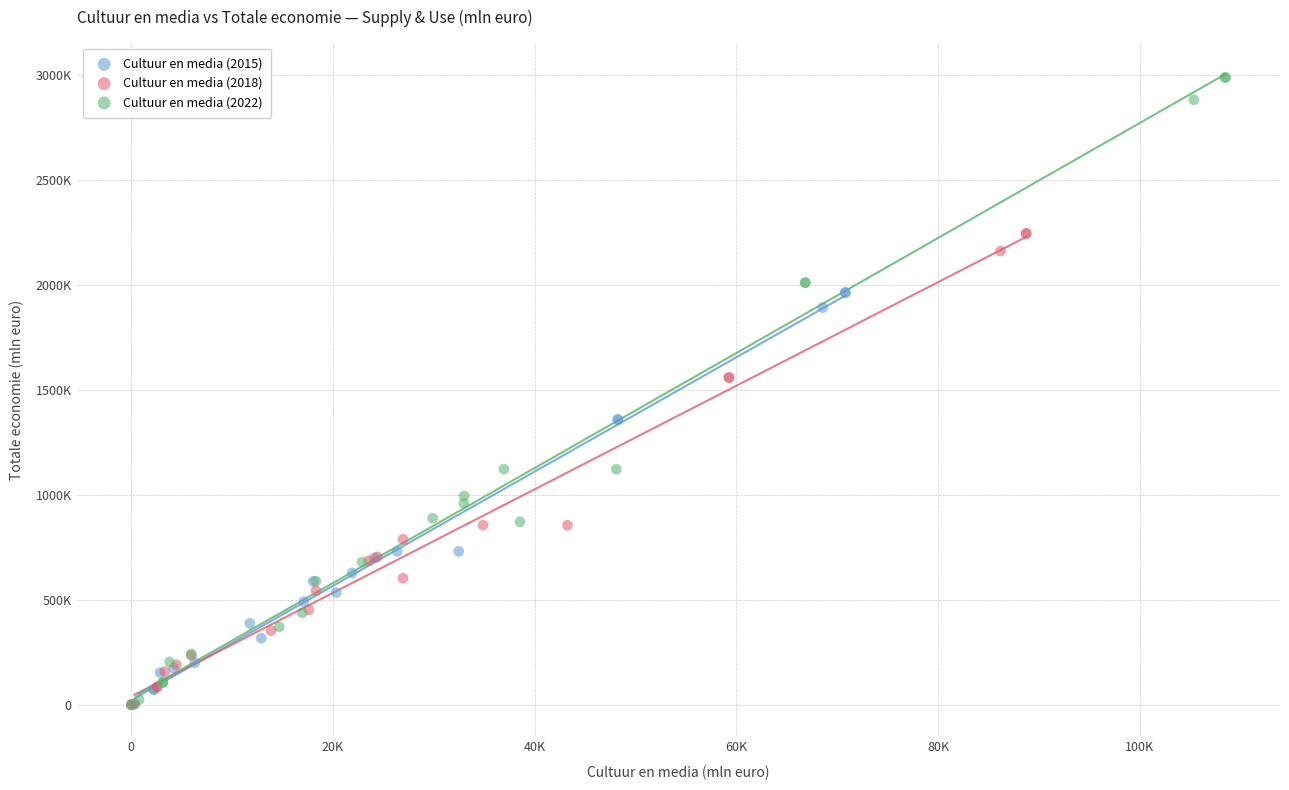

What are all the series names shown in the legend?

Cultuur en media (2015), Cultuur en media (2018), Cultuur en media (2022)